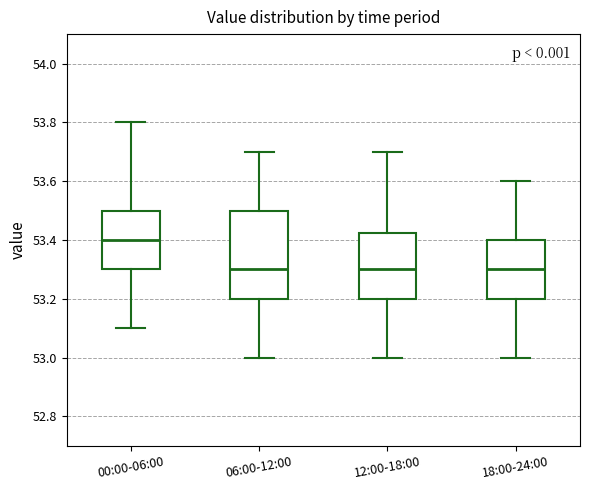

Reading left to right, read every box against the y-axis: the position of its median line, the range the box covers, and the ends of its whiskers. The values are not printed on the chart, so give them approximately, as read against the axis.

00:00-06:00: median 53.40, box 53.30 to 53.50, whiskers 53.10 to 53.80
06:00-12:00: median 53.30, box 53.20 to 53.50, whiskers 53.00 to 53.70
12:00-18:00: median 53.30, box 53.20 to 53.42, whiskers 53.00 to 53.70
18:00-24:00: median 53.30, box 53.20 to 53.40, whiskers 53.00 to 53.60